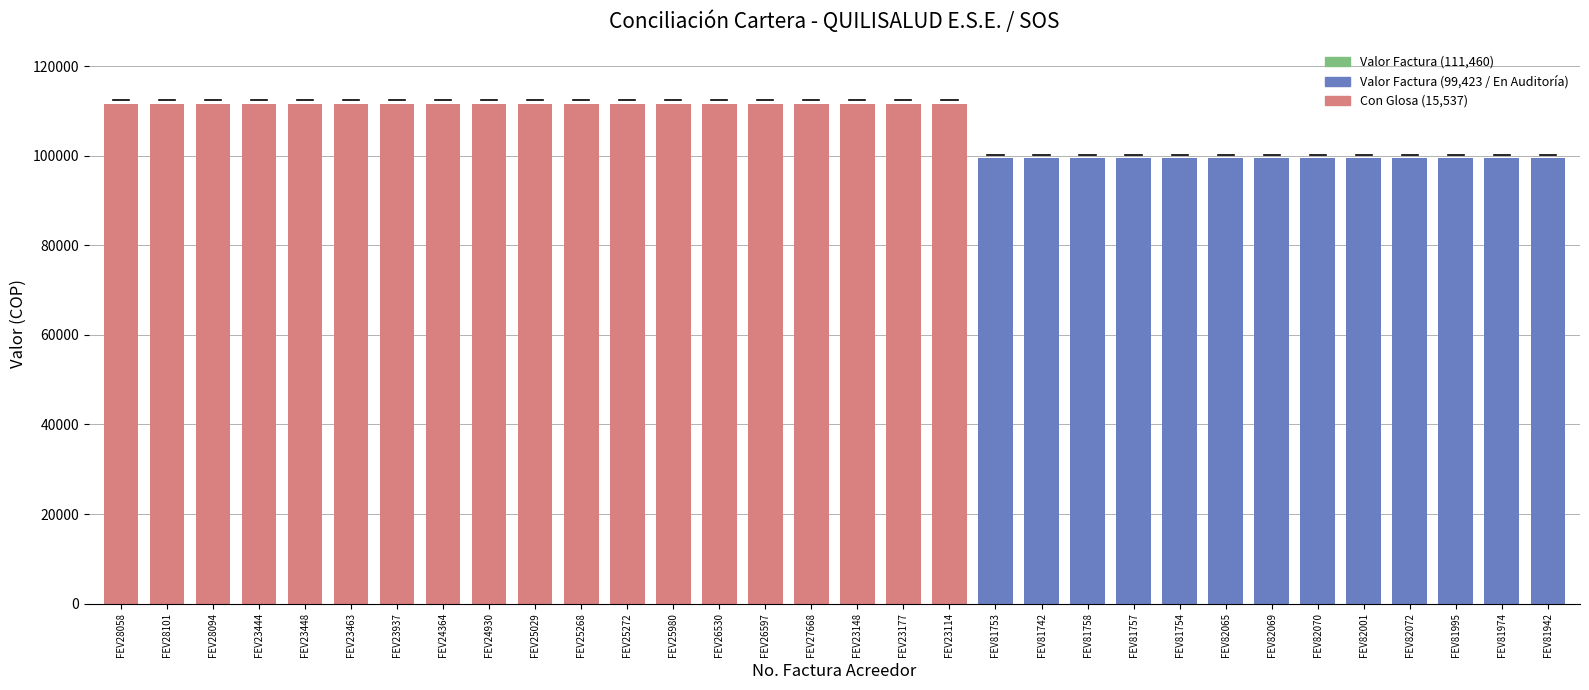

What is the label of the 12th bar from the right?

FEV81742